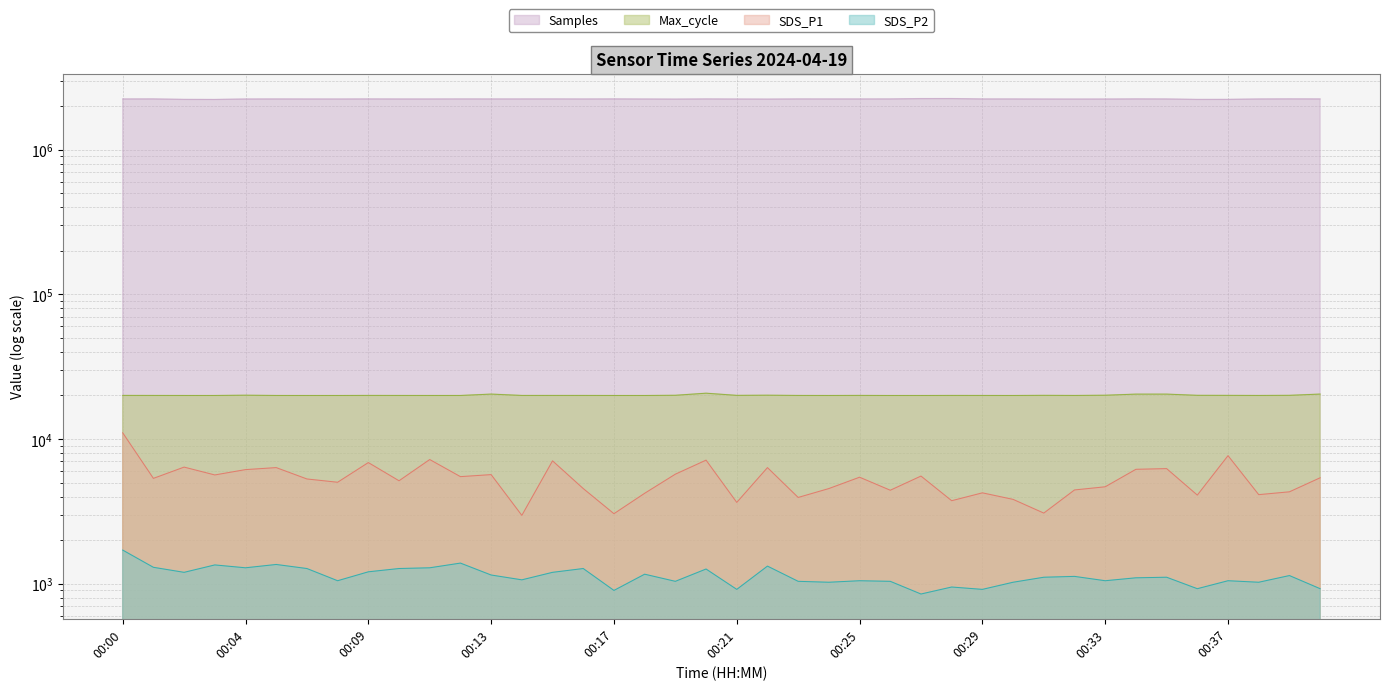

How many interior local valleys does the SDS_P1 series have?

14